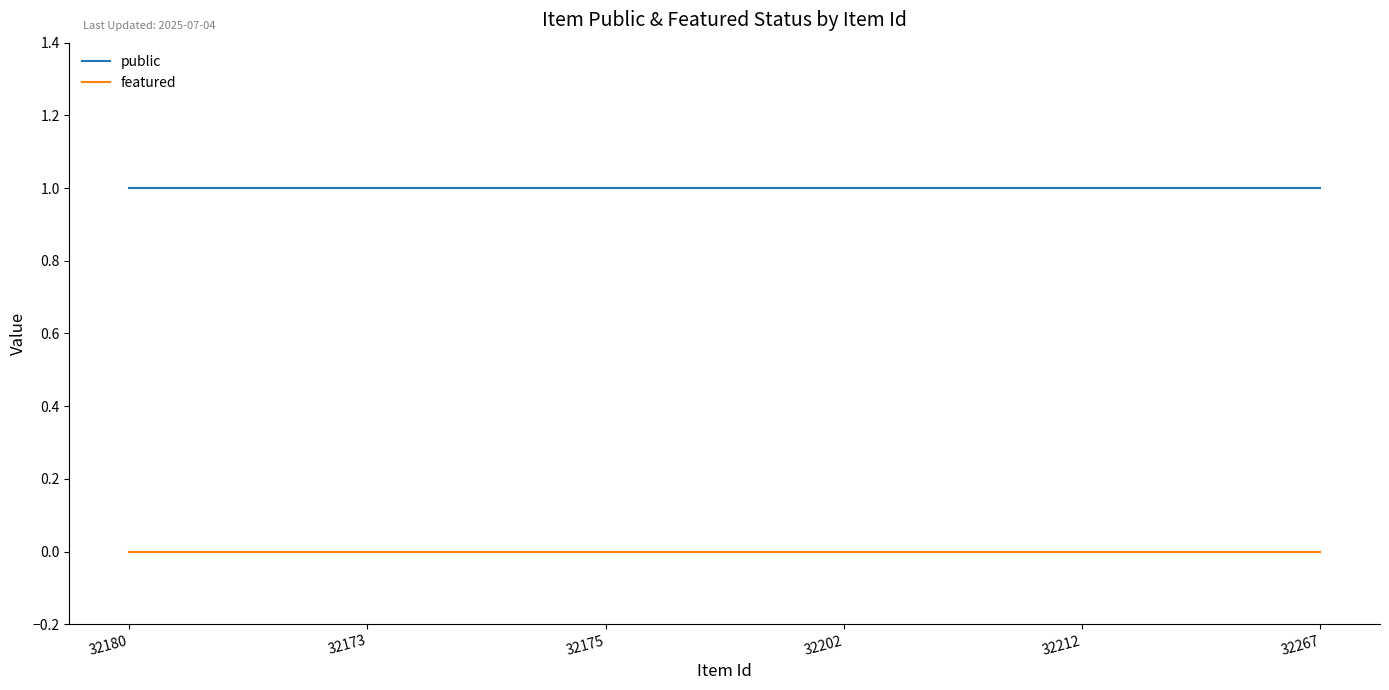

True or false: featured and public intersect in this chart.

False